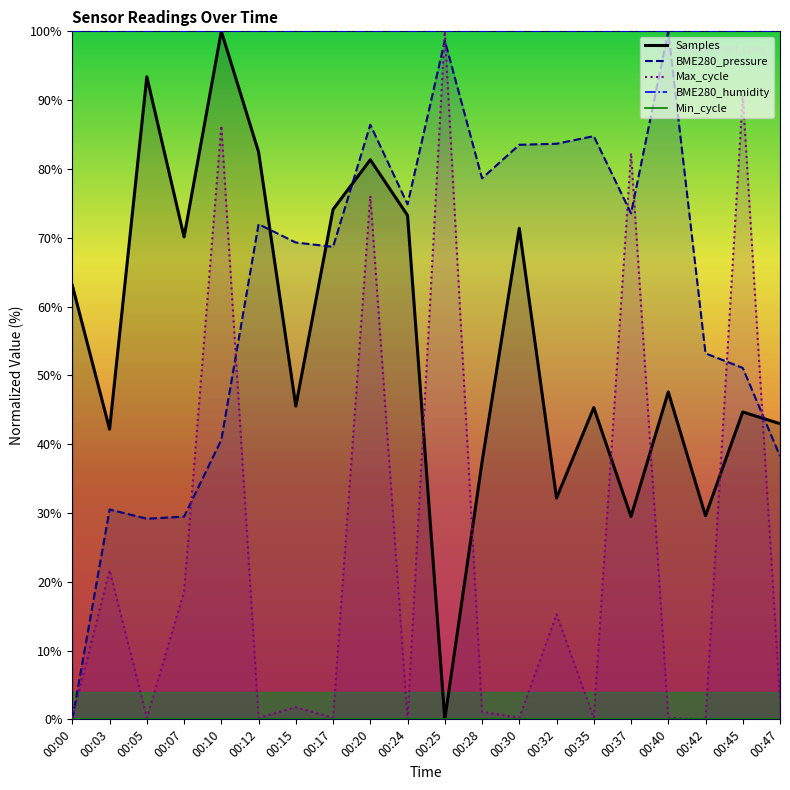

What is the difference between the Max_cycle values at 00:03 and 00:28?

20.6